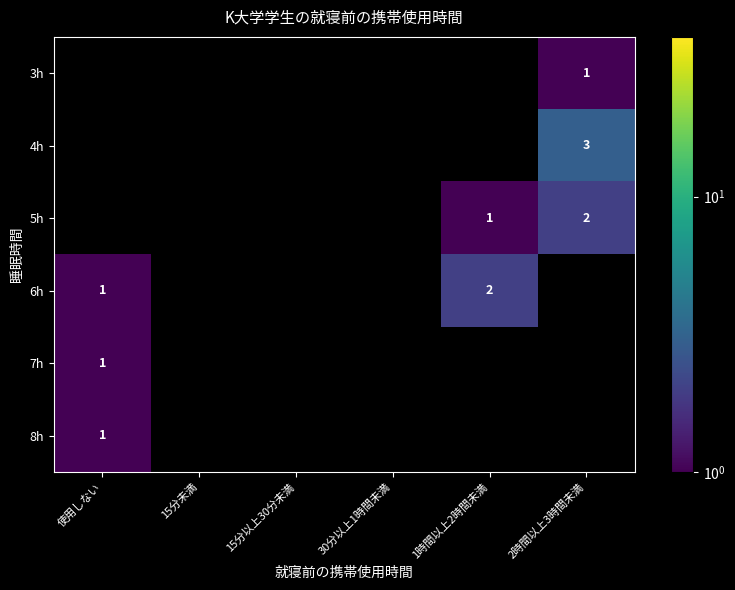

Rank the series by their average value, from lowest to highest.

3h, 4h, 5h, 6h, 7h, 8h